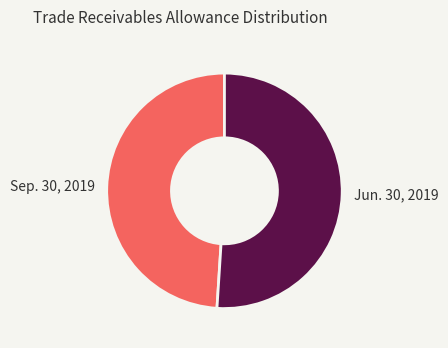

The Jun. 30, 2019 slice represents 51% of the pie. True or false?

True